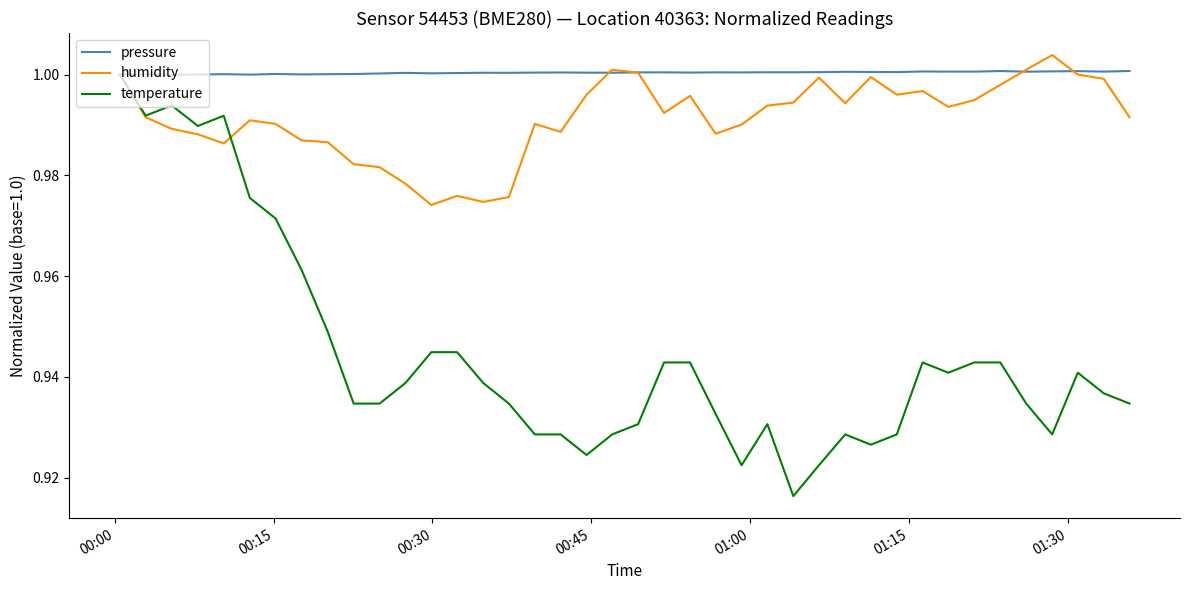

Which series has the widest spread of values?

temperature